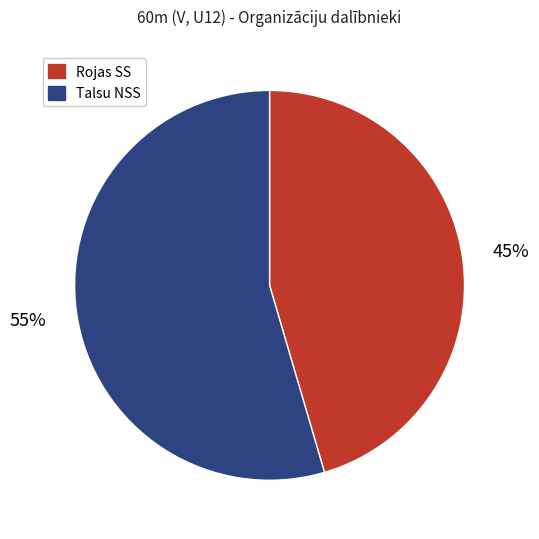

Count the number of slices in the pie.

2